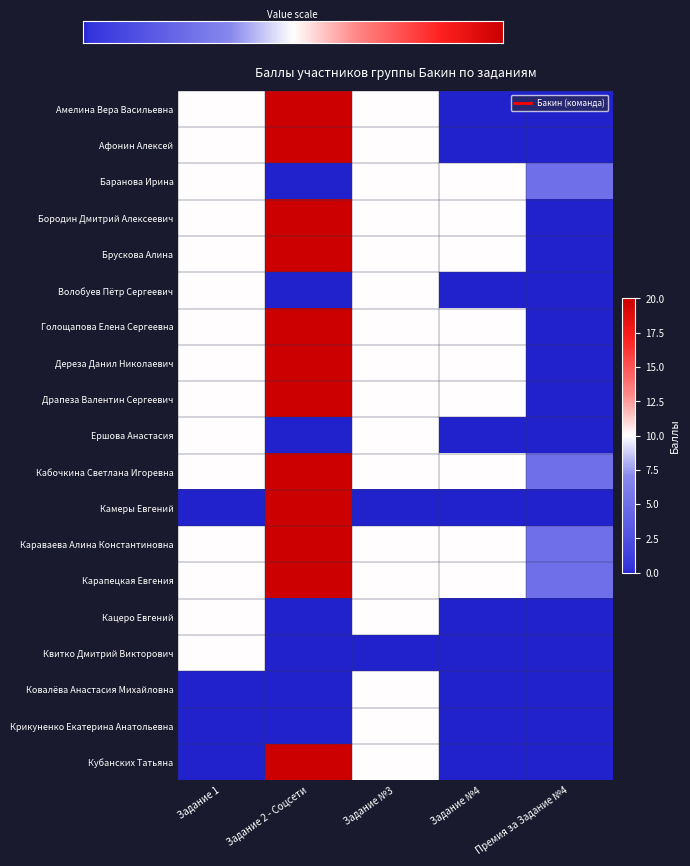

How many Крикуненко Екатерина Анатольевна values are between 0 and 1?

4